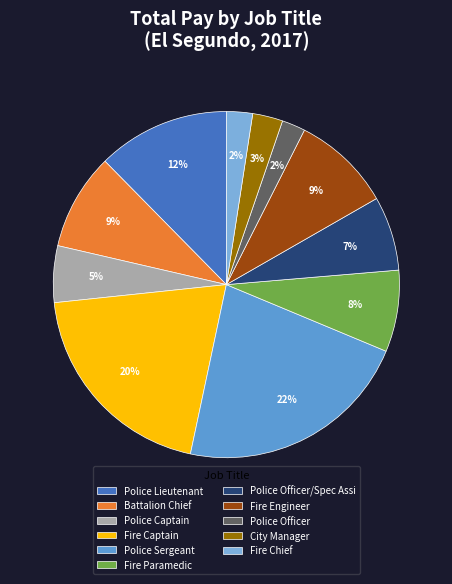

Count the number of slices in the pie.

11